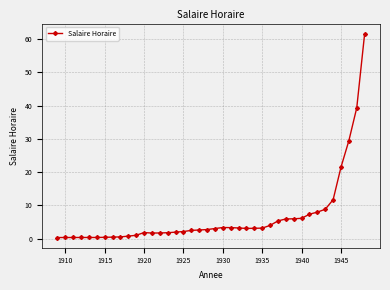

What is the difference between the maximum and minimum values?

61.3